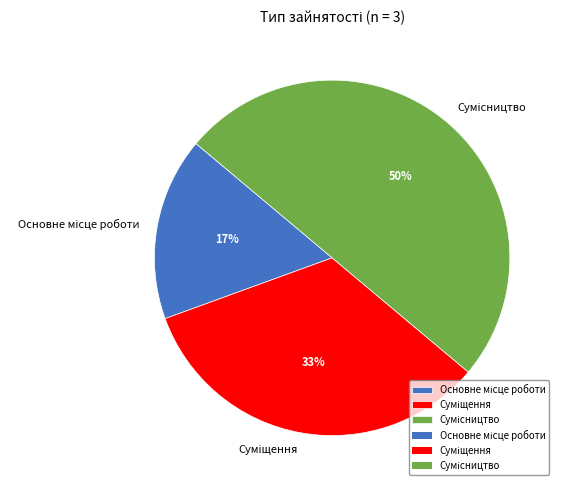

To the nearest percent, what is the average slice percentage?

33%